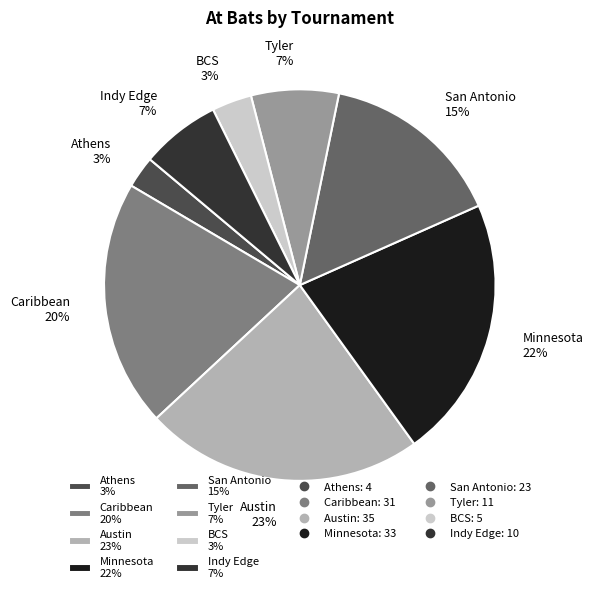

To the nearest percent, what portion does Indy Edge represent?

7%